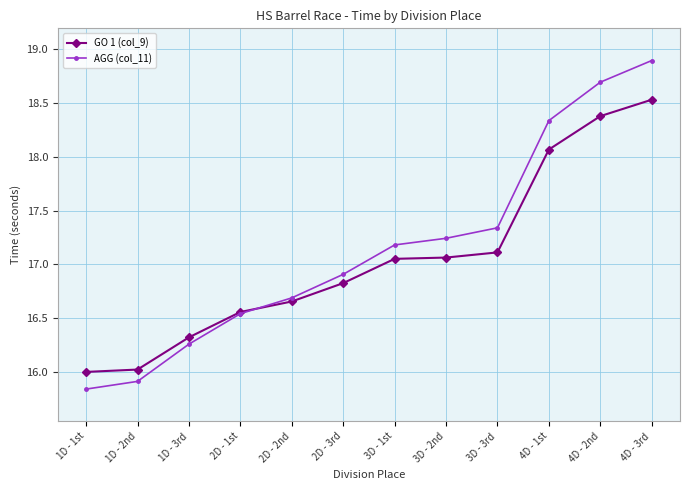

How many lines are shown in the chart?

2